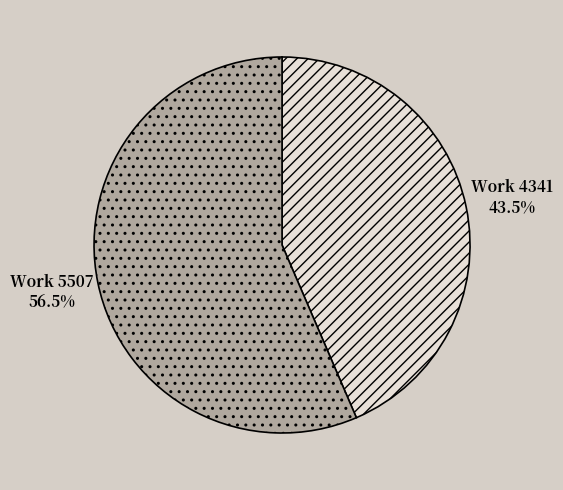

Is there any slice that represents more than half of the pie?

Yes